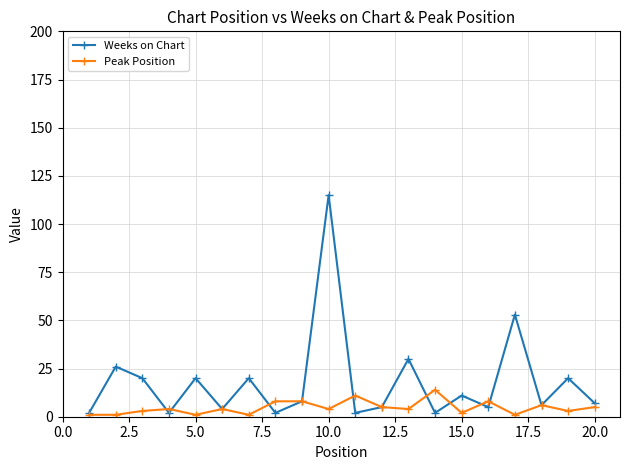

What is the maximum value shown in the chart?

115